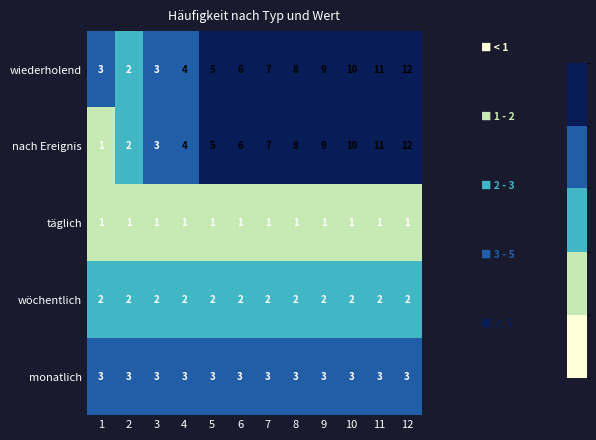

What is the lowest value of the monatlich series?

3